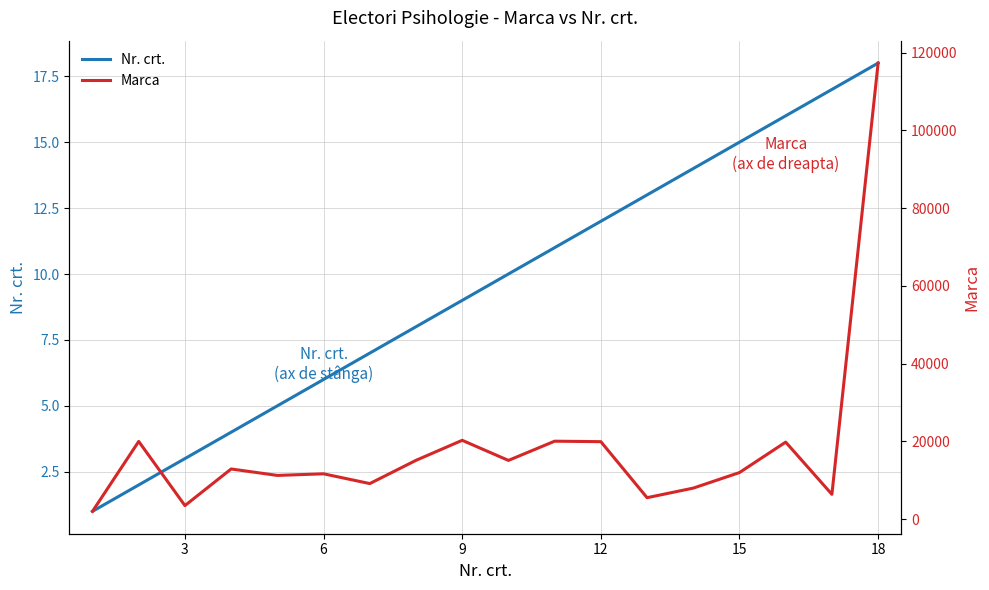

True or false: Nr. crt. has a value of 24 at 15.

False